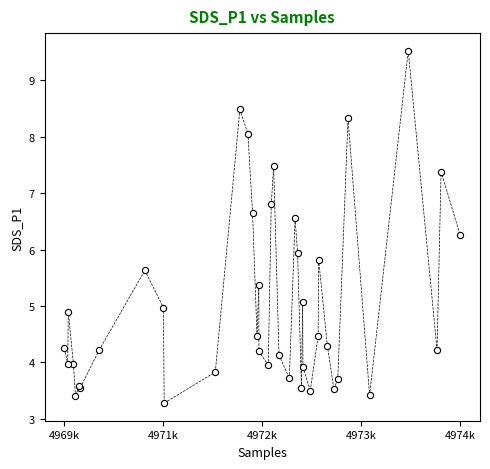

What Y value in the scatter plot is closest to 6?

5.9